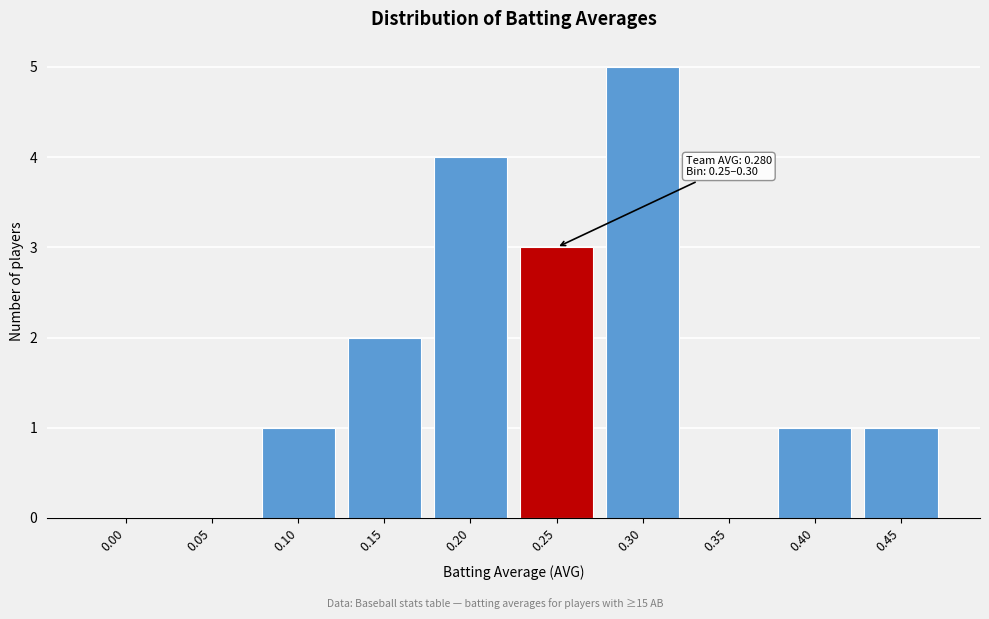

Reading right to left, transcribe all the data shown in this chart.

0.45=1	0.40=1	0.35=0	0.30=5	0.25=3	0.20=4	0.15=2	0.10=1	0.05=0	0.00=0